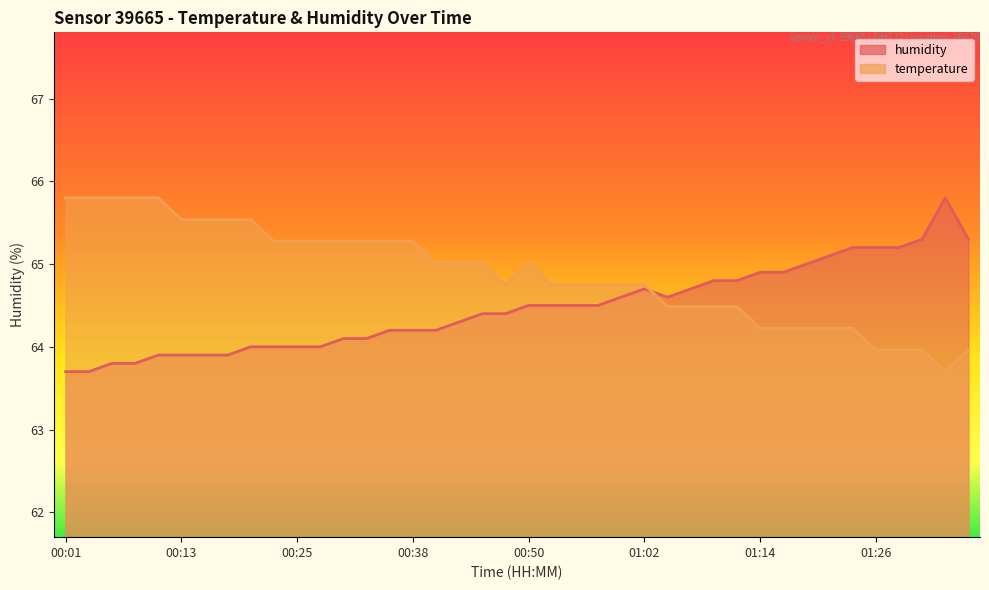

Which series has the widest spread of values?

temperature